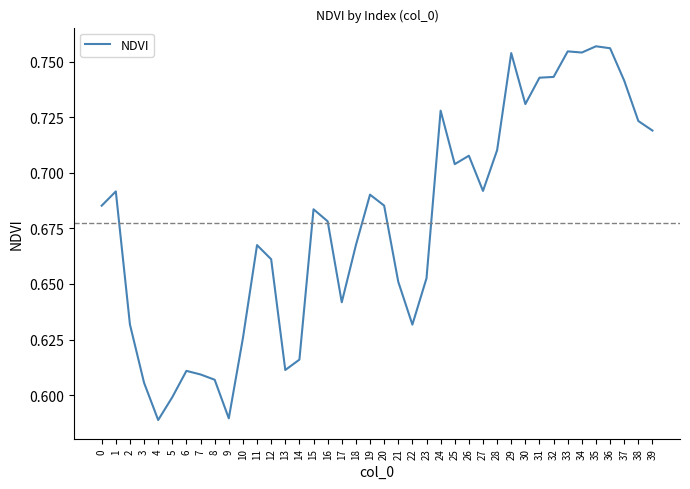

What is the change in value from 13 to 25?

+0.1